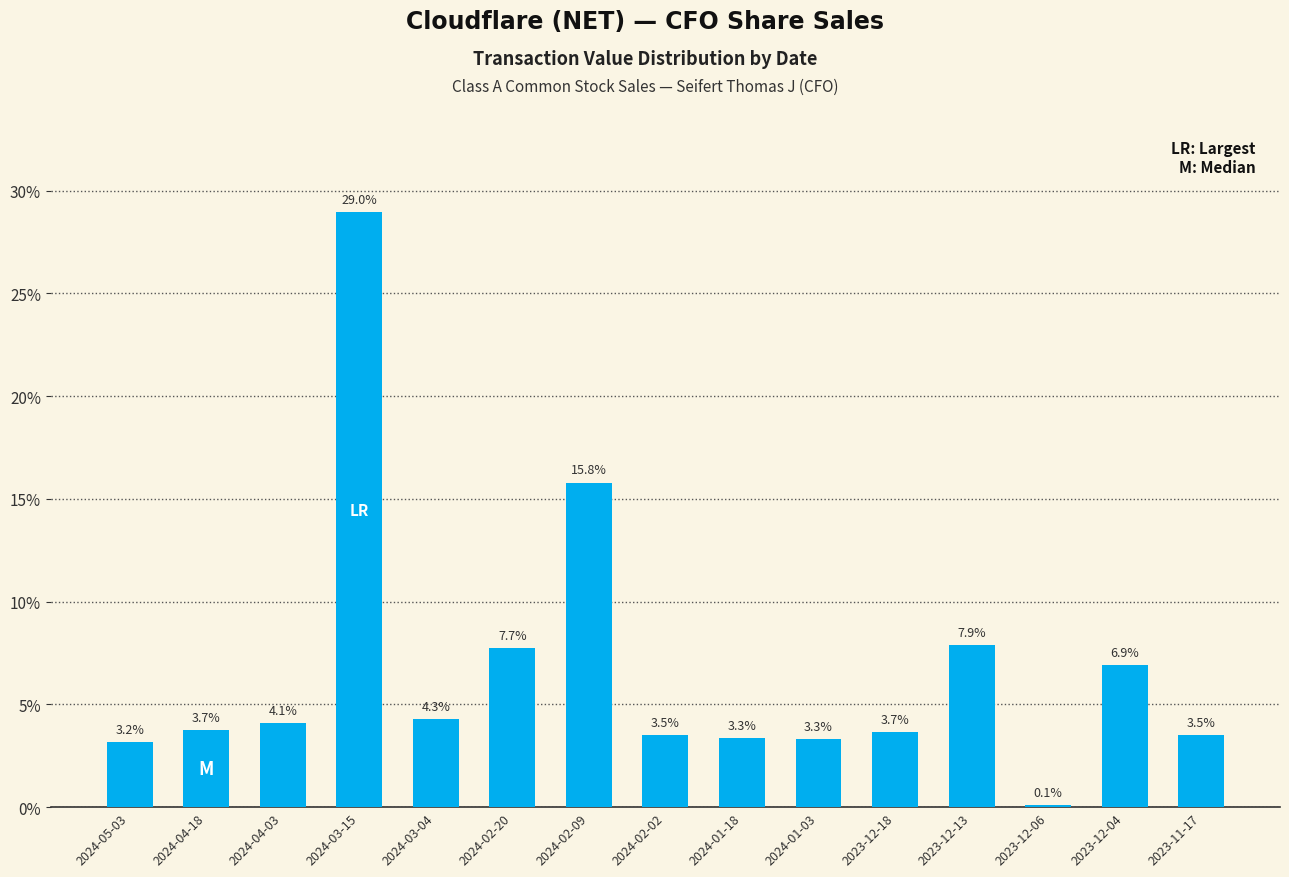

Between 2024-01-03 and 2024-03-04, which is larger?

2024-03-04